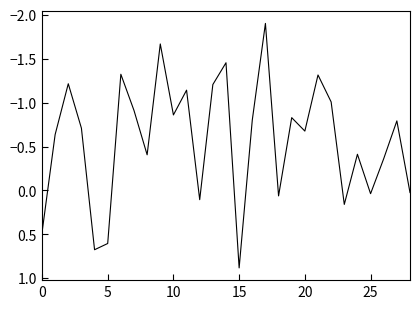

How many interior local valleys (lower than both neighbors) does the data have?

10